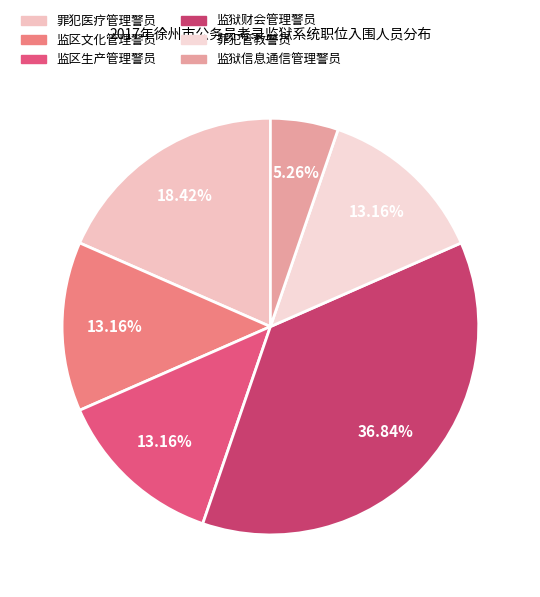

What is the change in value from 监区文化管理警员 to 监狱信息通信管理警员?

-3